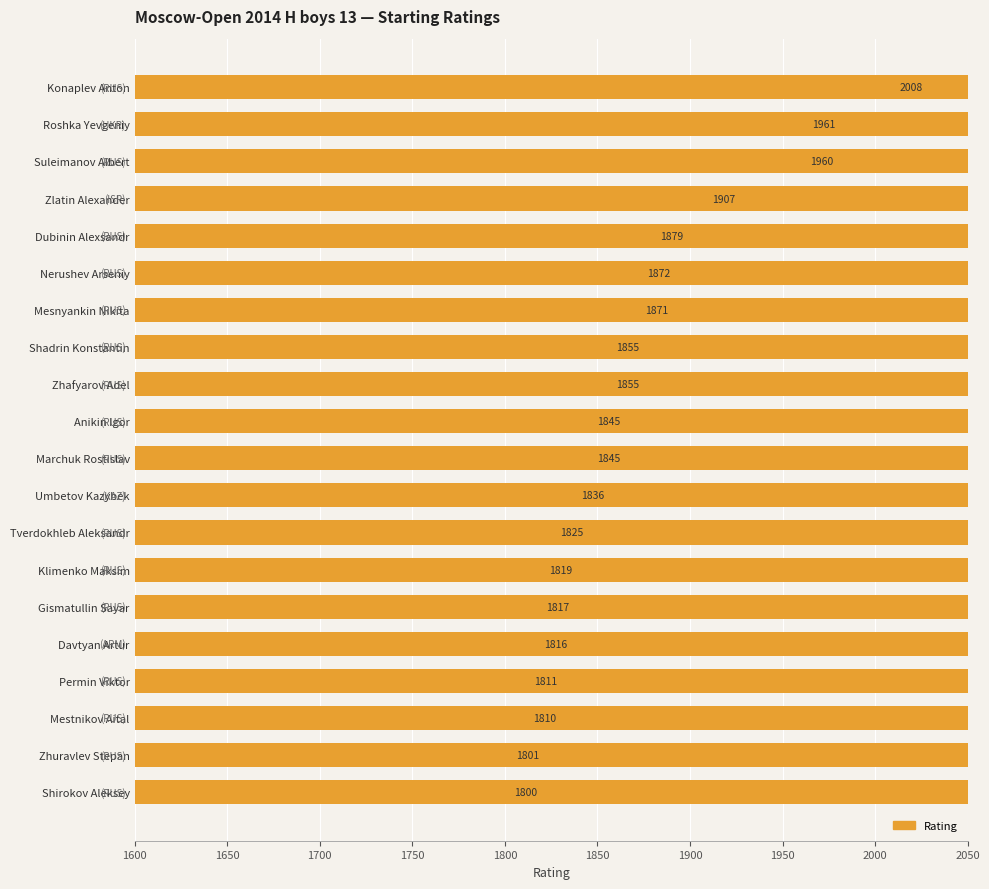

Is it true that the value at Umbetov Kazybek is 661?

False